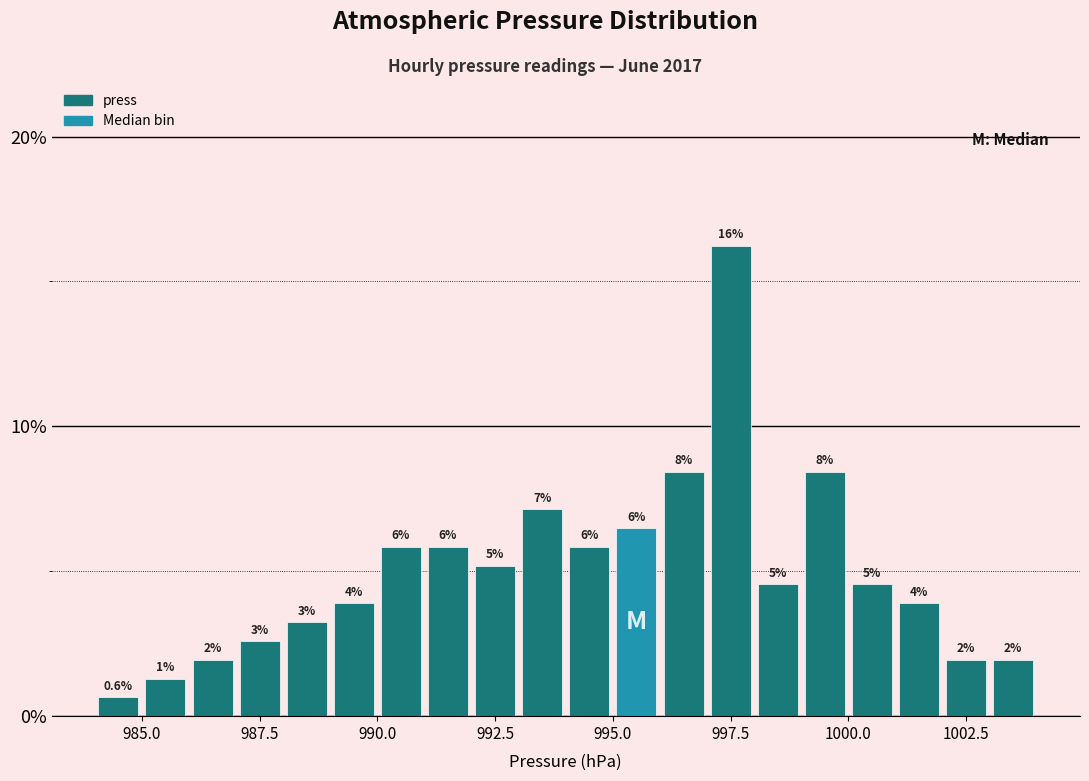

Around what value on the x-axis is the tallest bar? Give the approximate position of its centre, as read against the axis.

997.5